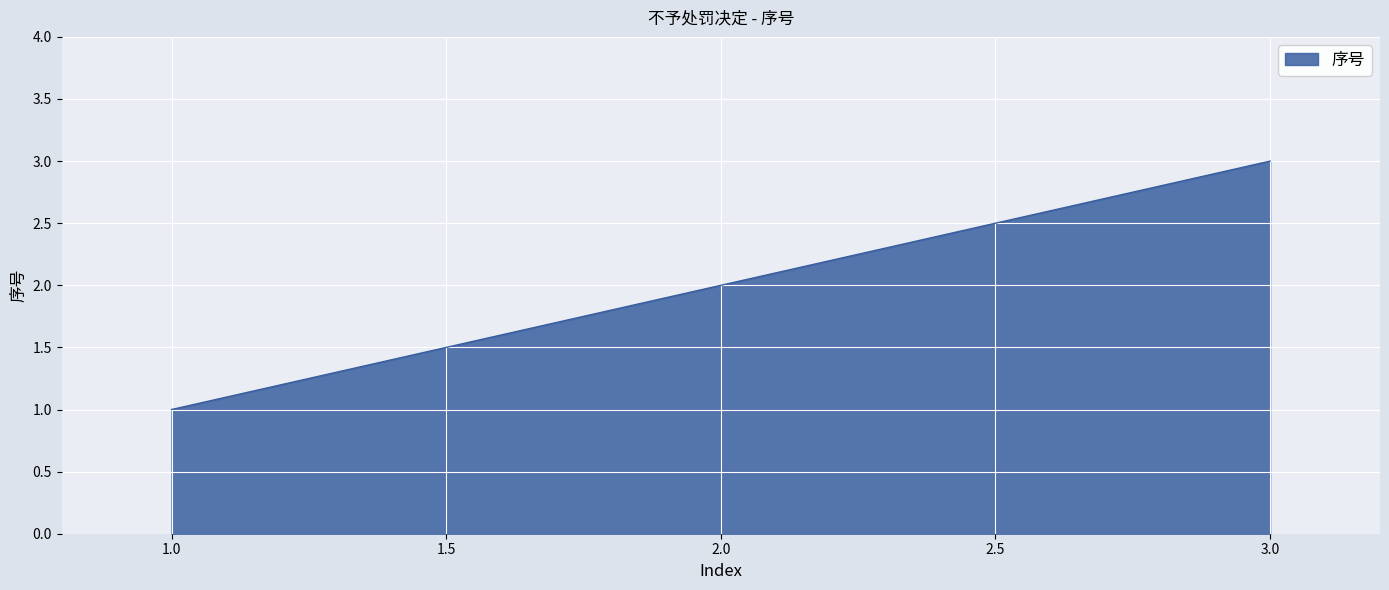

Which label corresponds to the smallest value in the chart?

1.0